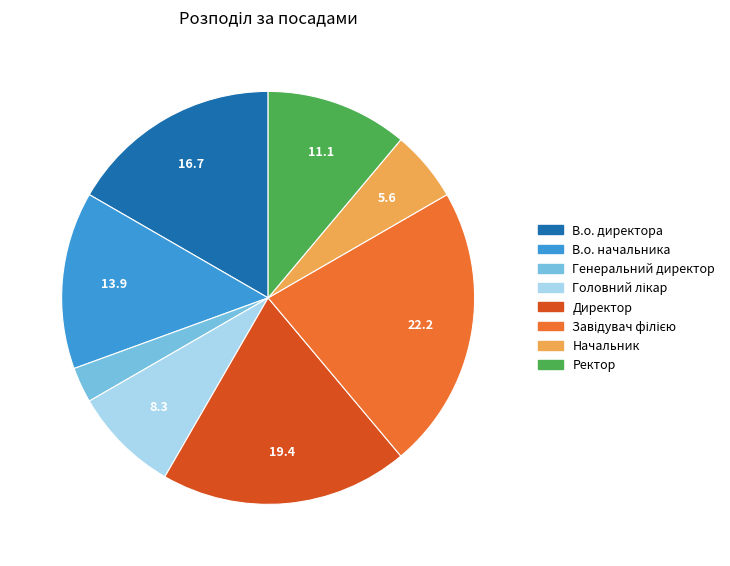

The Ректор slice represents 11% of the pie. True or false?

True